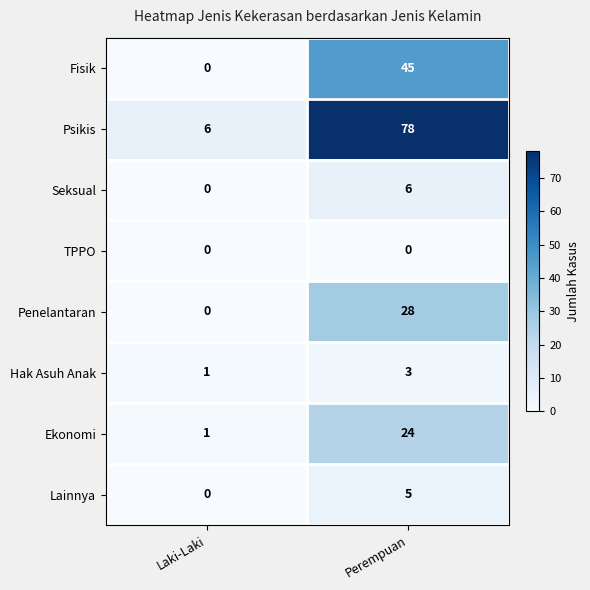

Which series has the largest range (max minus min)?

Psikis